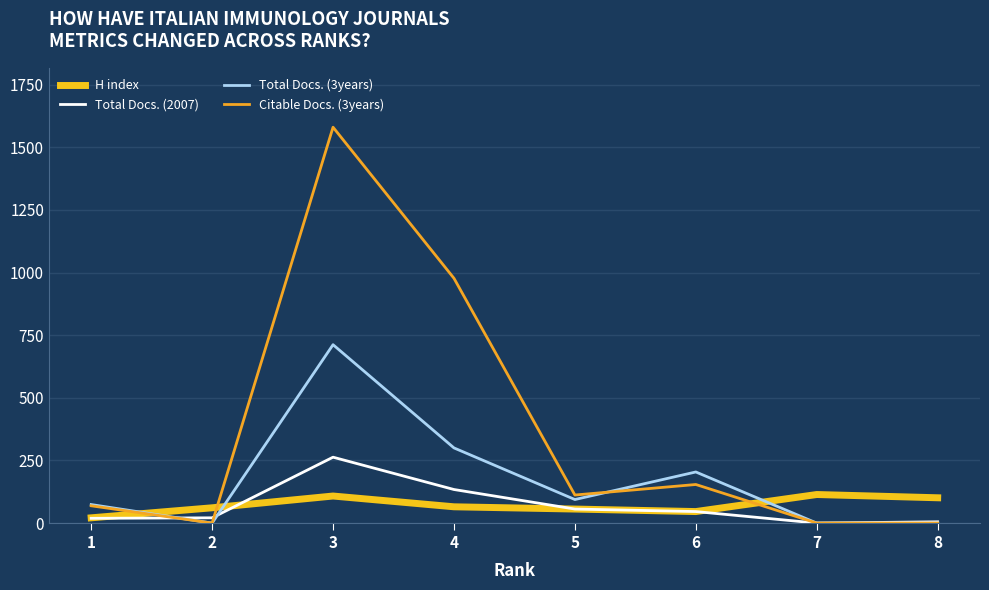

Rank the categories by Total Docs. (2007) value from highest to lowest.

3, 4, 5, 6, 2, 1, 8, 7